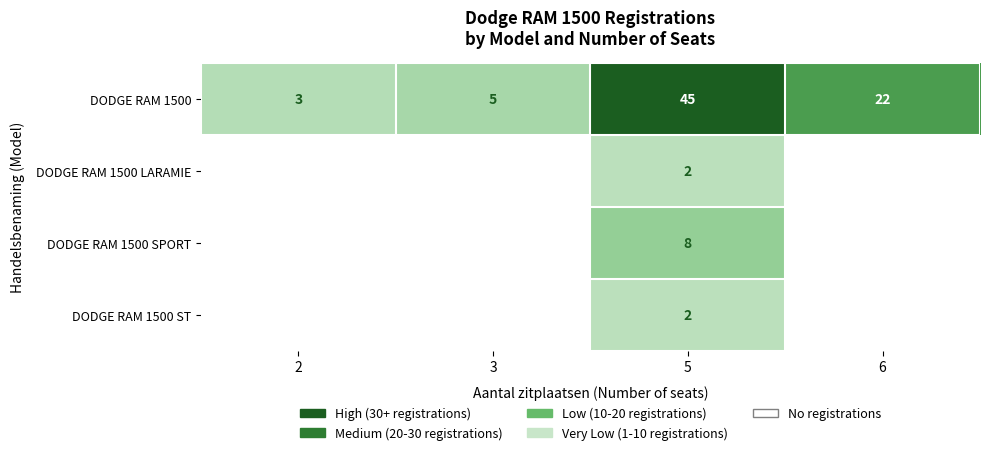

Between 5 and 3, which is larger?

5